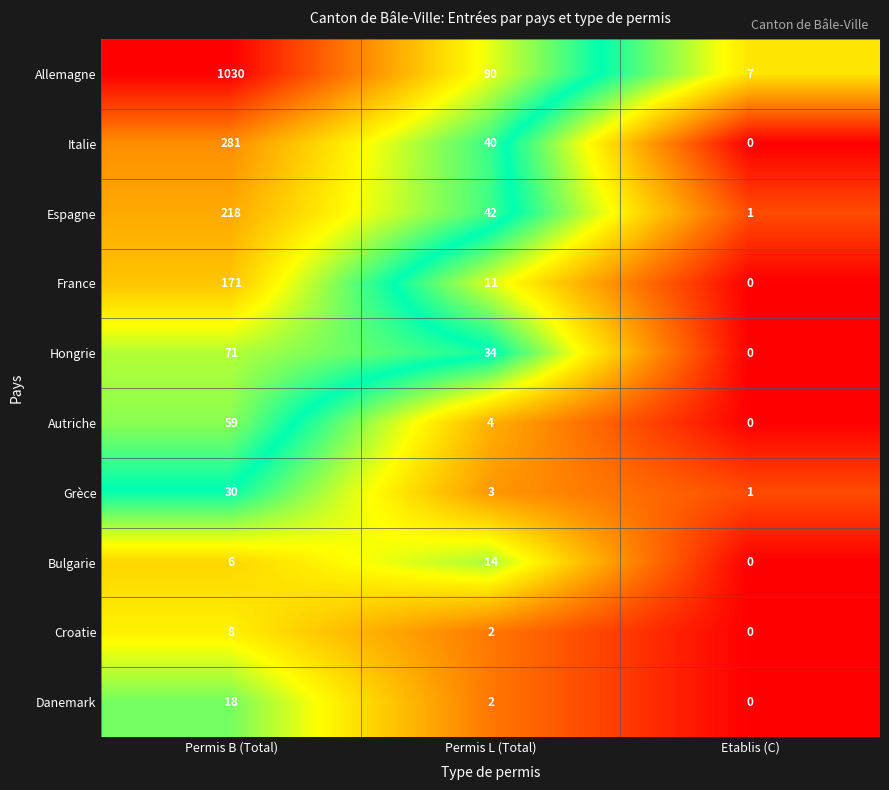

What is the total value across all series at Etablis (C)?

9